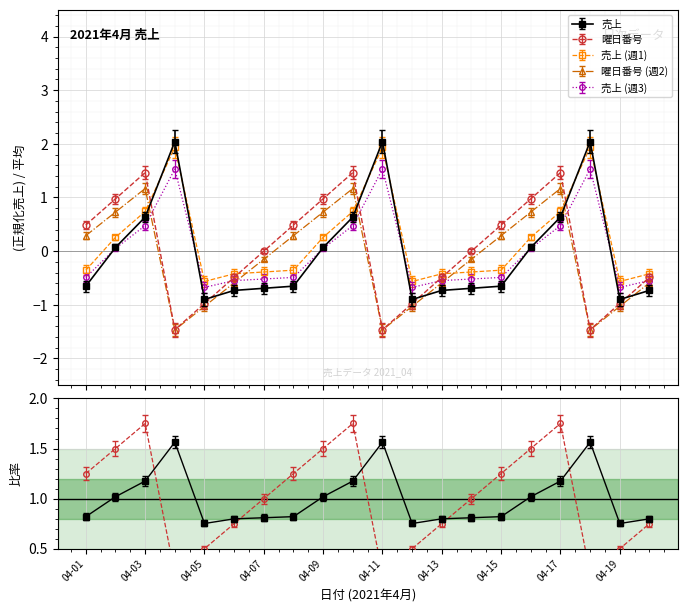

At which label does 曜日番号 first exceed 1?

04-01